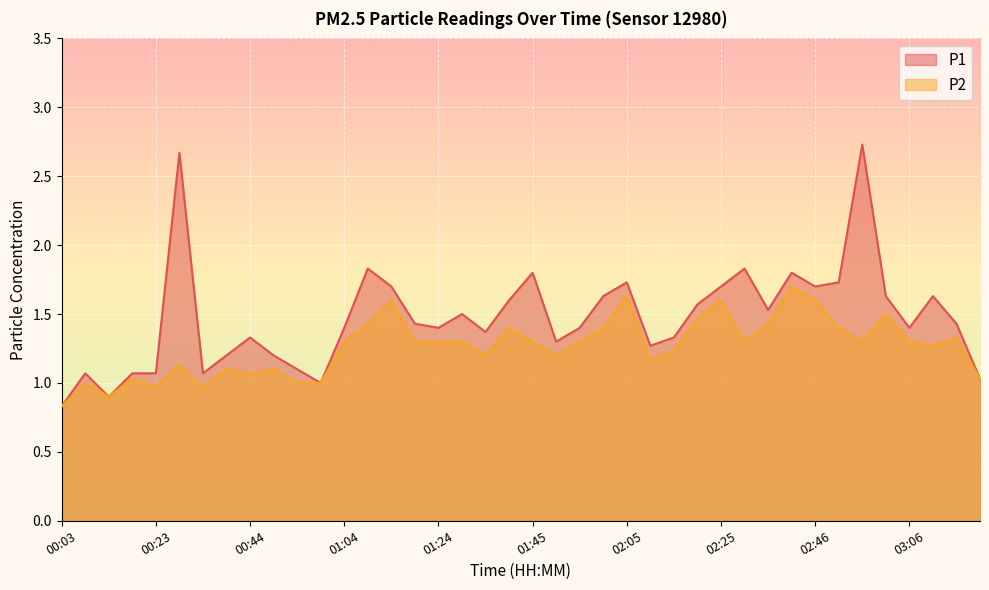

The value of P2 at 00:54 is 0.6. True or false?

False